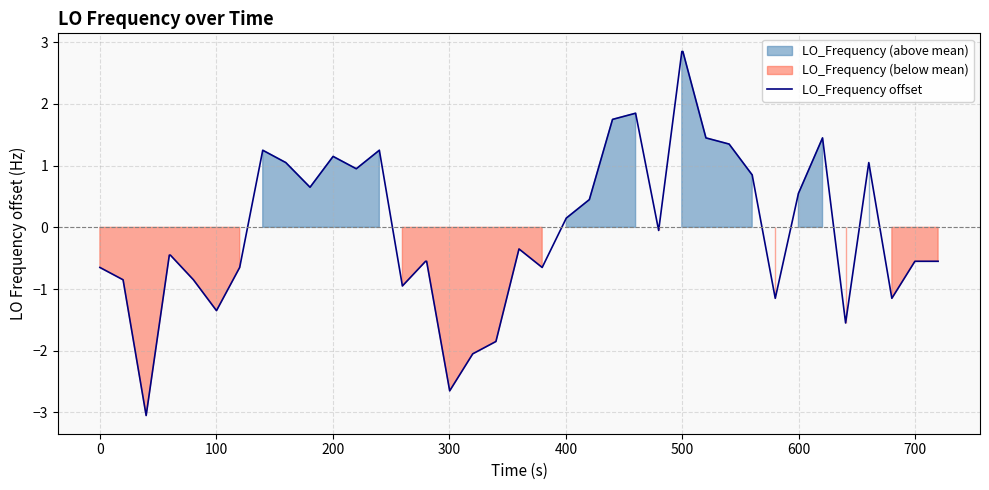

What is the highest value of the LO_Frequency offset series?

2.8